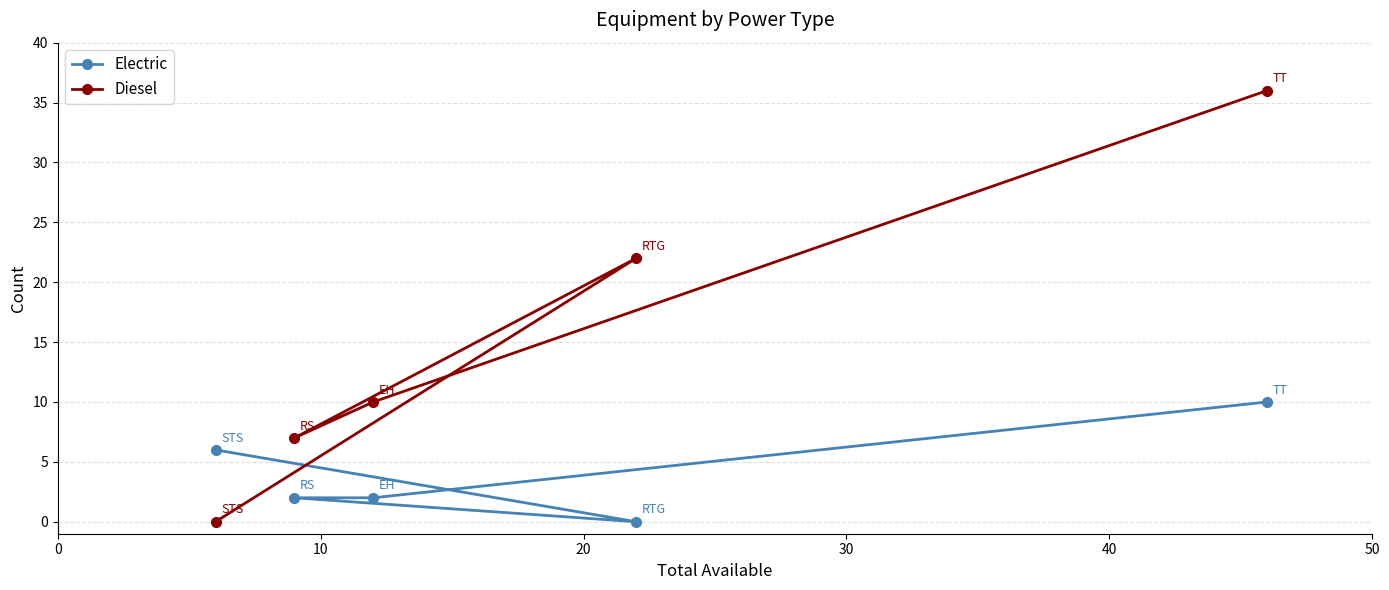

What is the value of the Diesel point at the 3rd from the left?

10